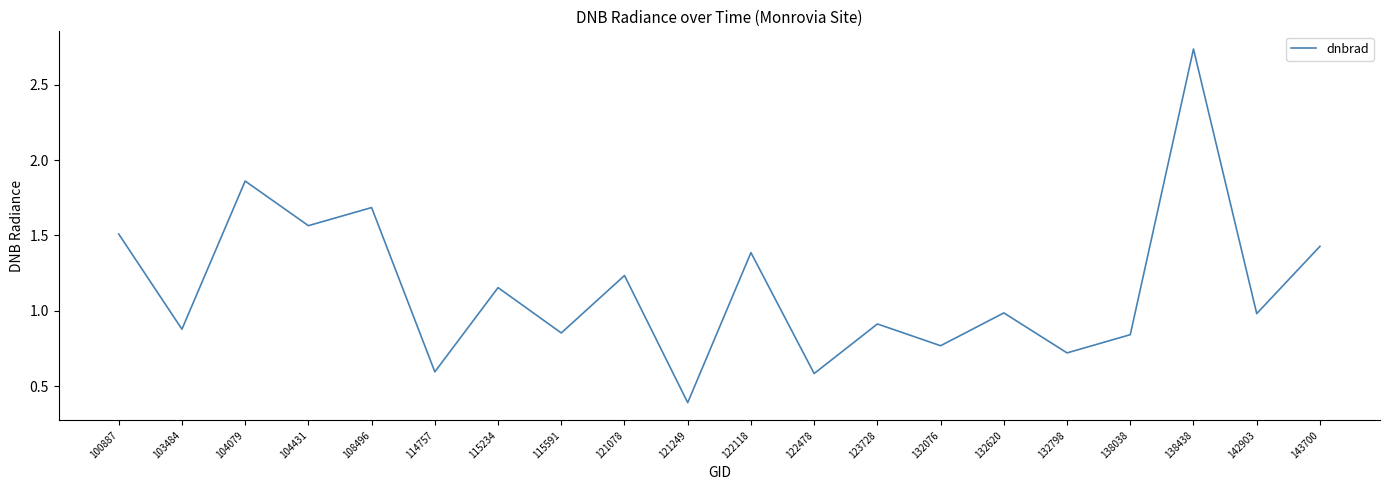

Which category has the lowest value across all series?

121249